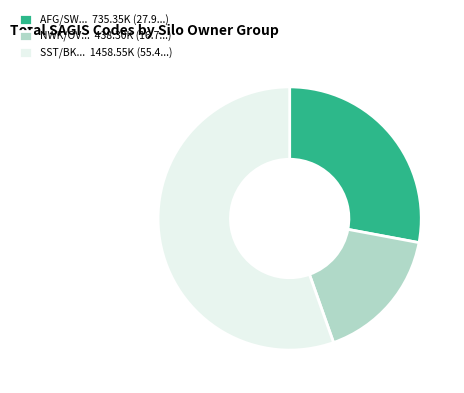

Does SST/BK... 1458.55K (55.4...) account for over 50% of the chart?

Yes